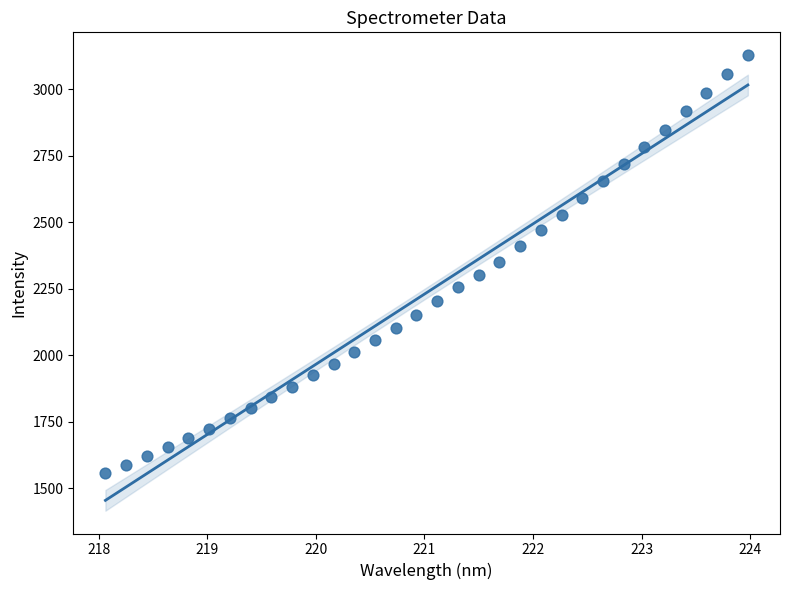

What is the range of X values (max minus min)?

5.9